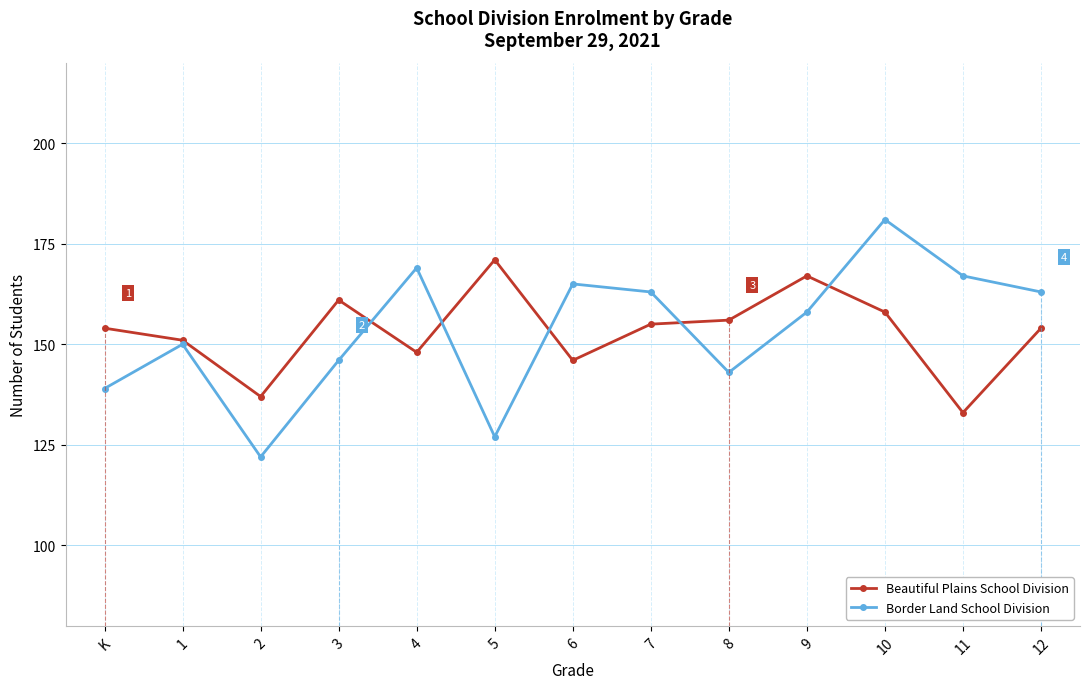

What is the sum of all Border Land School Division values?

1993